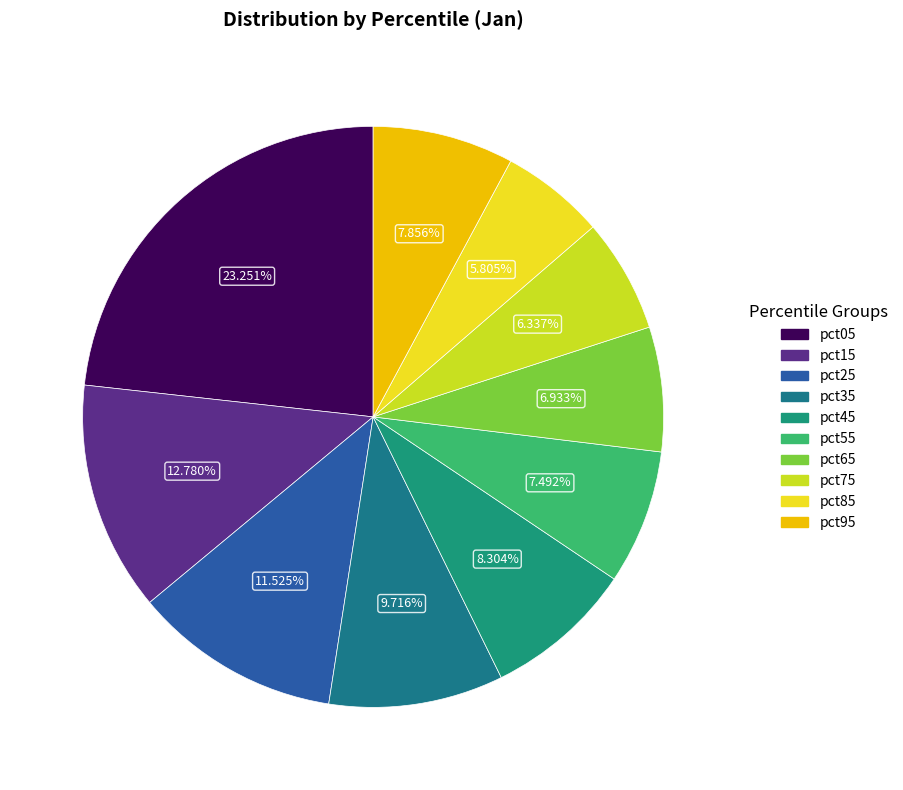

To the nearest percent, what is the combined percentage of pct45 and pct75?

15%